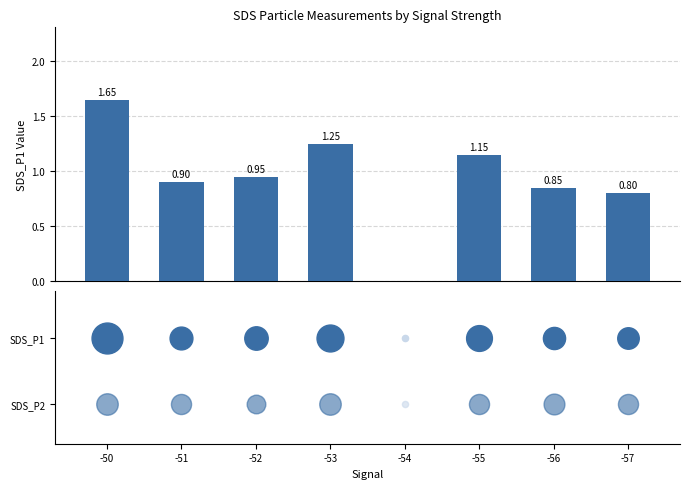

Which has a higher value, -52 or -55?

-55